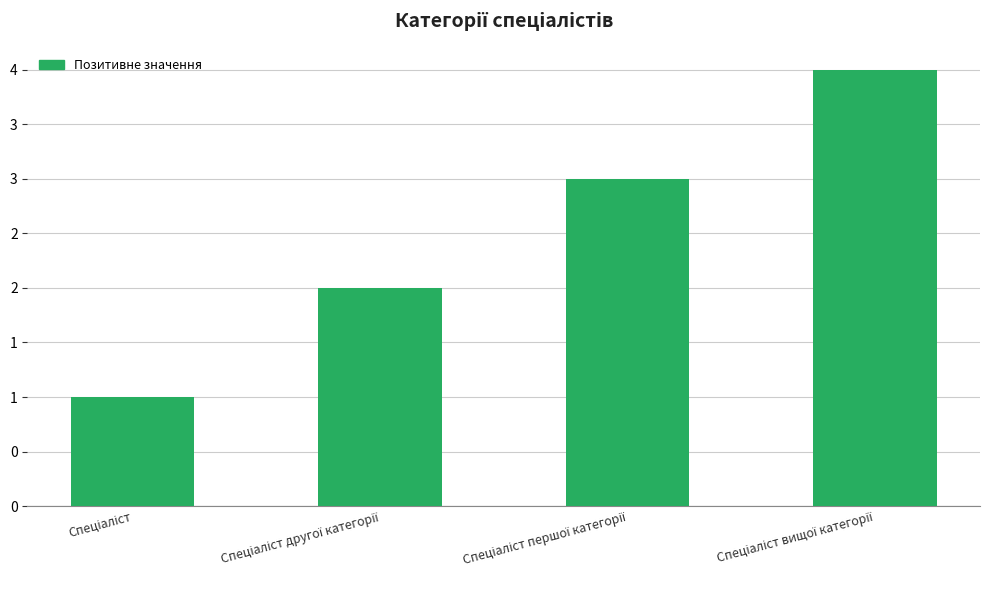

The chart shows a value of 5 at Спеціаліст першої категорії. True or false?

False